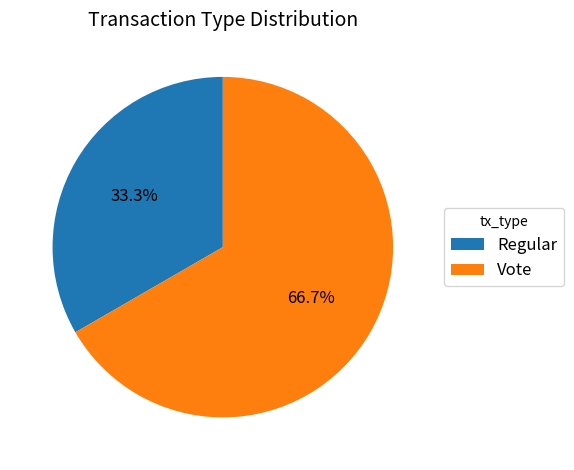

What is the ratio of the value at Regular to the value at Vote?

0.5